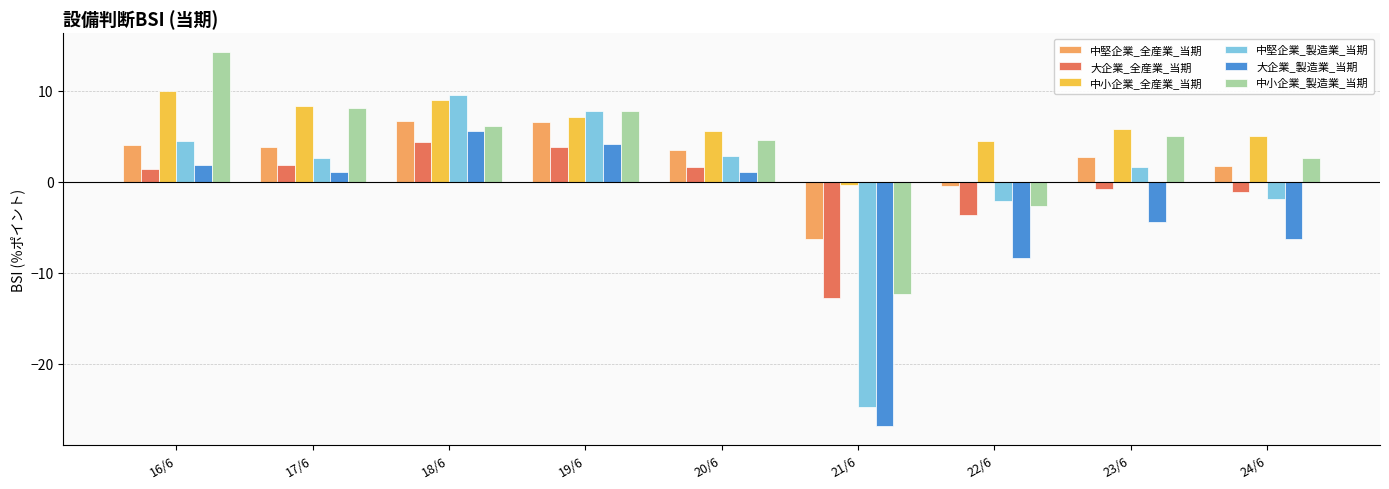

What is the label of the 9th bar from the left?

24/6